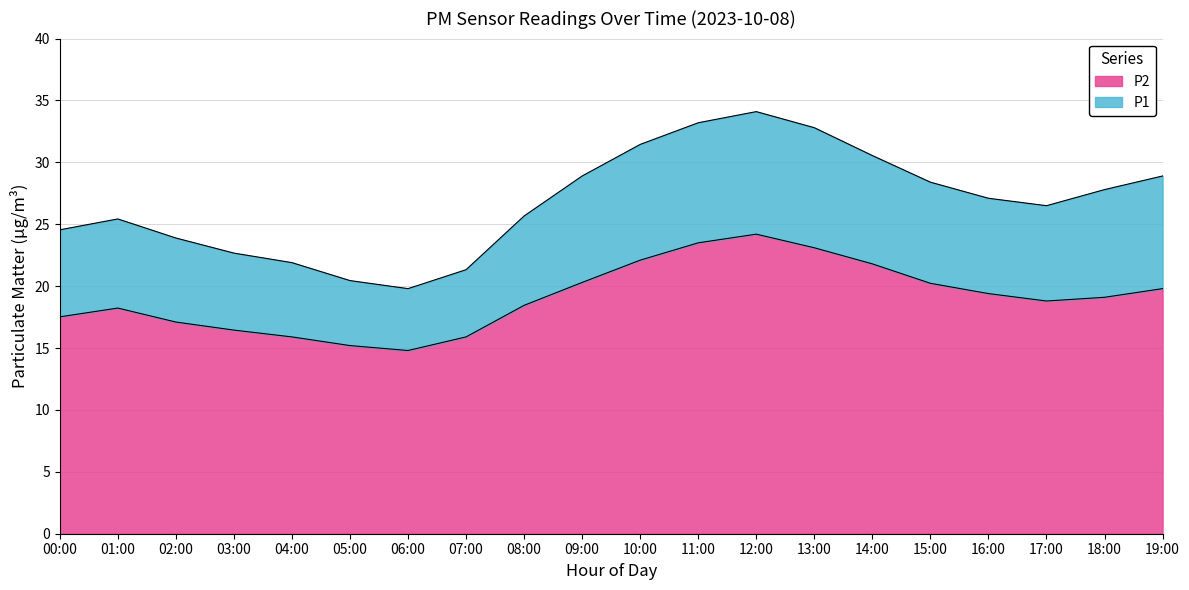

What is the value of the P2 point at the 1st from the left?

17.5